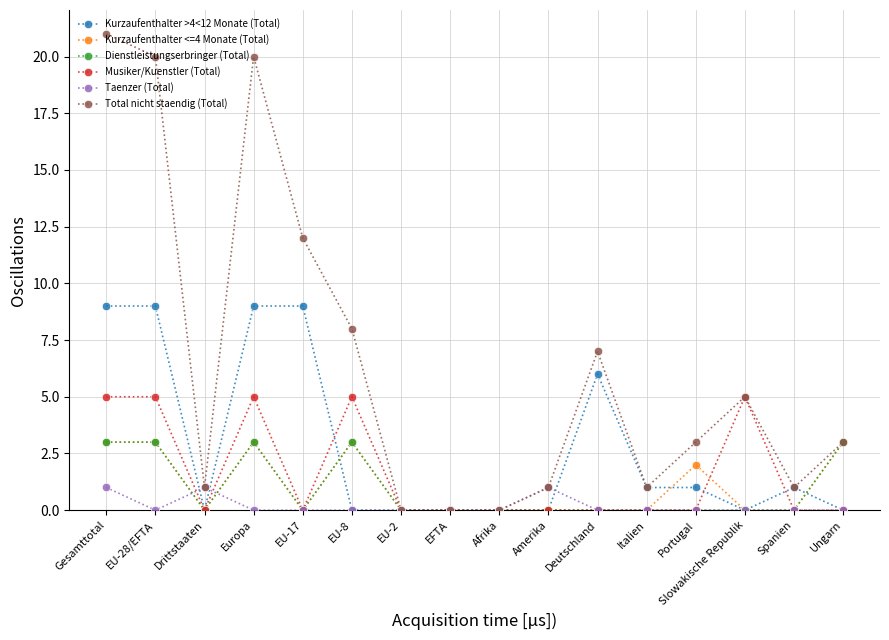

Reading left to right, list all the values displayed in this chart.

Kurzaufenthalter >4<12 Monate (Total): Gesamttotal=9	EU-28/EFTA=9	Drittstaaten=0	Europa=9	EU-17=9	EU-8=0	EU-2=0	EFTA=0	Afrika=0	Amerika=0	Deutschland=6	Italien=1	Portugal=1	Slowakische Republik=0	Spanien=1	Ungarn=0
Kurzaufenthalter <=4 Monate (Total): Gesamttotal=3	EU-28/EFTA=3	Drittstaaten=0	Europa=3	EU-17=0	EU-8=3	EU-2=0	EFTA=0	Afrika=0	Amerika=0	Deutschland=0	Italien=0	Portugal=2	Slowakische Republik=0	Spanien=0	Ungarn=3
Dienstleistungserbringer (Total): Gesamttotal=3	EU-28/EFTA=3	Drittstaaten=0	Europa=3	EU-17=0	EU-8=3	EU-2=0	EFTA=0	Afrika=0	Amerika=0	Deutschland=0	Italien=0	Portugal=0	Slowakische Republik=0	Spanien=0	Ungarn=3
Musiker/Kuenstler (Total): Gesamttotal=5	EU-28/EFTA=5	Drittstaaten=0	Europa=5	EU-17=0	EU-8=5	EU-2=0	EFTA=0	Afrika=0	Amerika=0	Deutschland=0	Italien=0	Portugal=0	Slowakische Republik=5	Spanien=0	Ungarn=0
Taenzer (Total): Gesamttotal=1	EU-28/EFTA=0	Drittstaaten=1	Europa=0	EU-17=0	EU-8=0	EU-2=0	EFTA=0	Afrika=0	Amerika=1	Deutschland=0	Italien=0	Portugal=0	Slowakische Republik=0	Spanien=0	Ungarn=0
Total nicht staendig (Total): Gesamttotal=21	EU-28/EFTA=20	Drittstaaten=1	Europa=20	EU-17=12	EU-8=8	EU-2=0	EFTA=0	Afrika=0	Amerika=1	Deutschland=7	Italien=1	Portugal=3	Slowakische Republik=5	Spanien=1	Ungarn=3